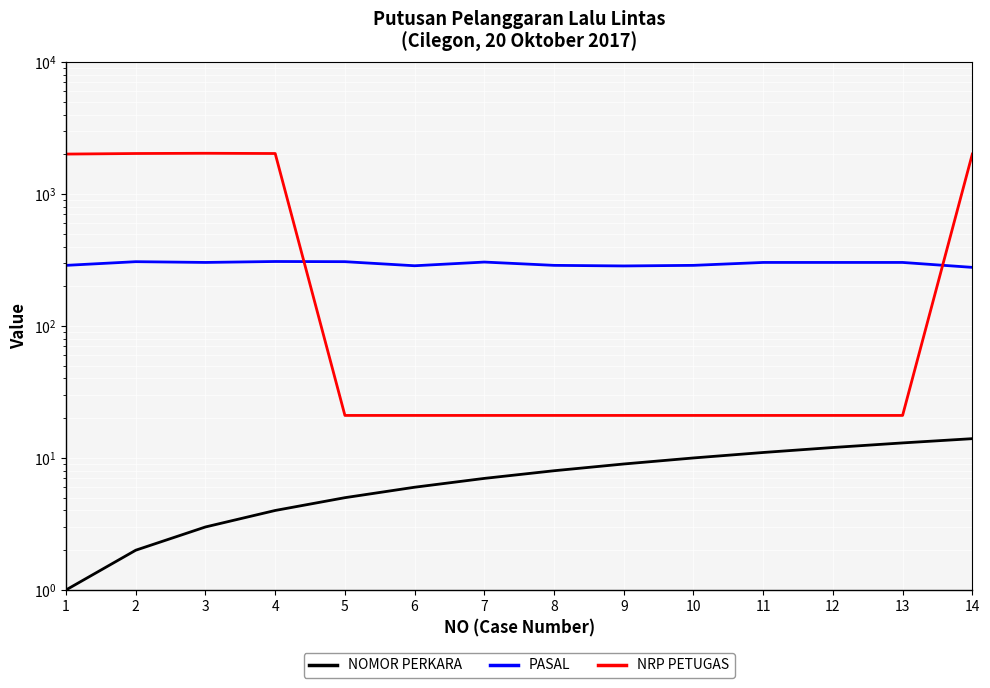

How many lines are shown in the chart?

3